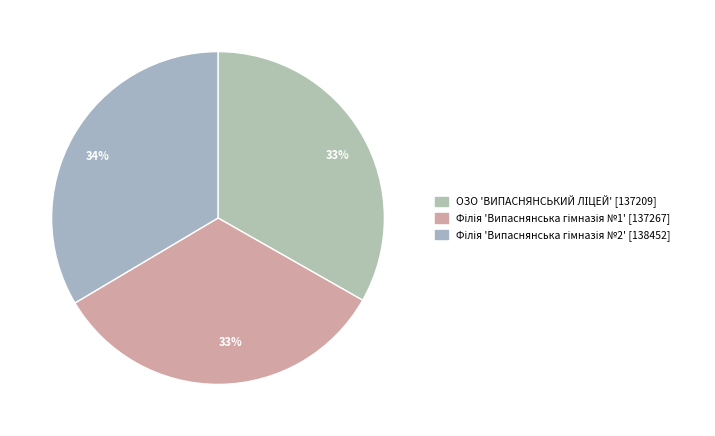

Which slice is the smallest?

ОЗО 'ВИПАСНЯНСЬКИЙ ЛІЦЕЙ' [137209]